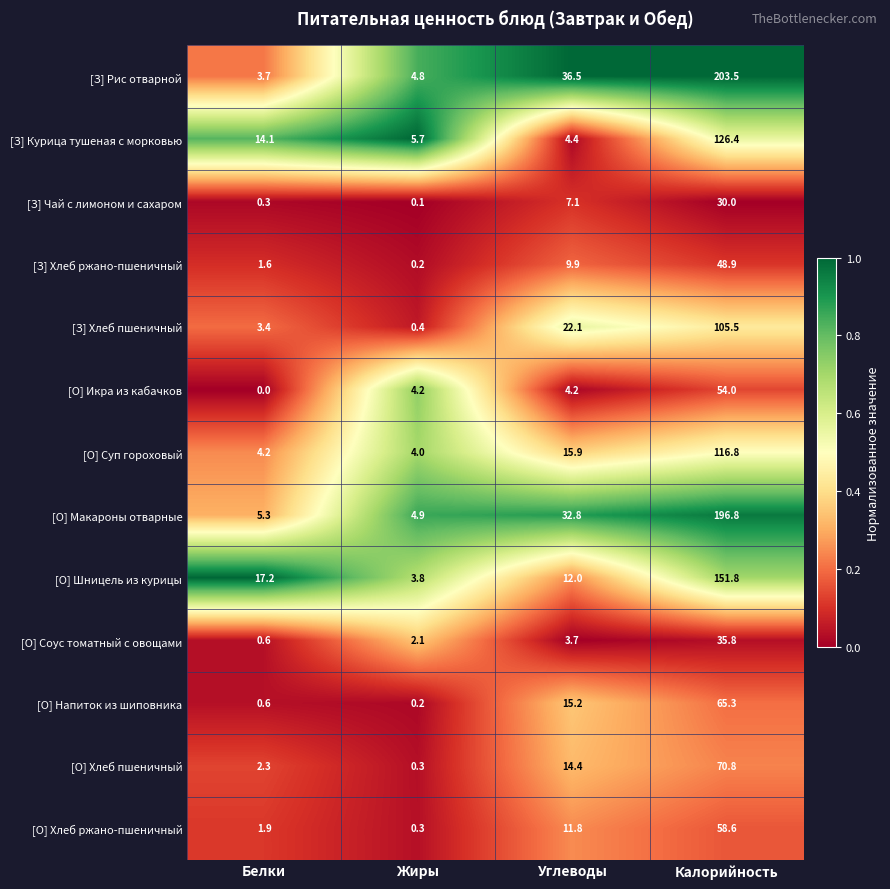

At which category is the sum across all series the highest?

Калорийность